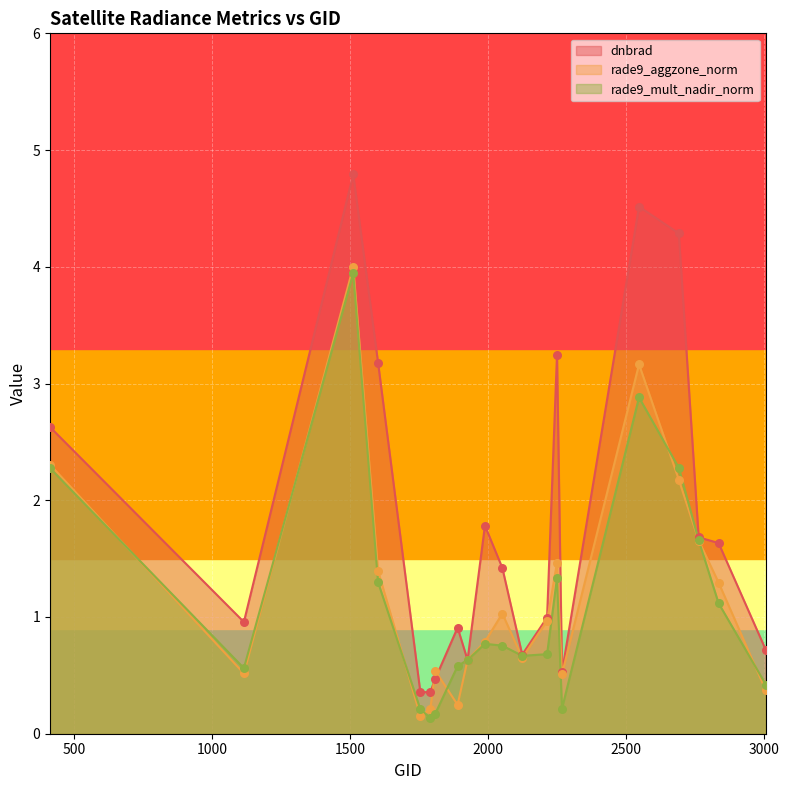

Is the value of rade9_aggzone_norm at 2762 greater than the value of rade9_mult_nadir_norm at 1754?

Yes